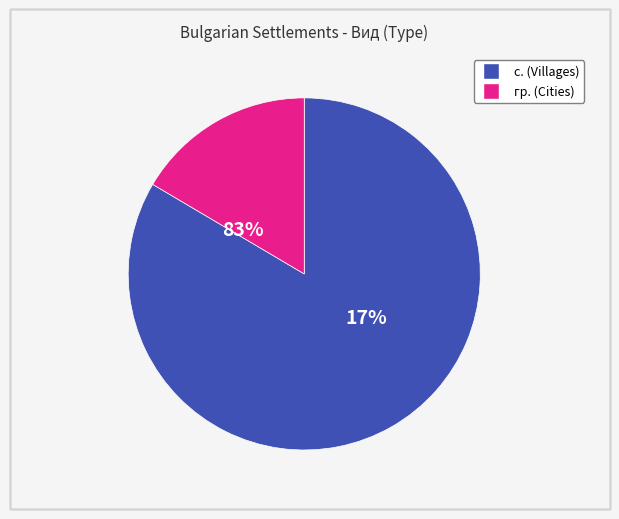

How many slices are in this pie chart?

2